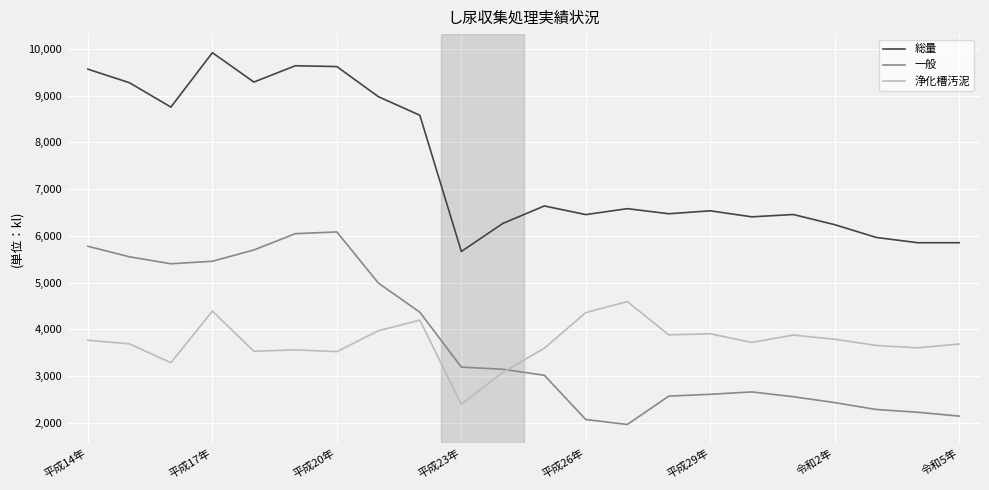

What is the average value of the 一般 series?

3737